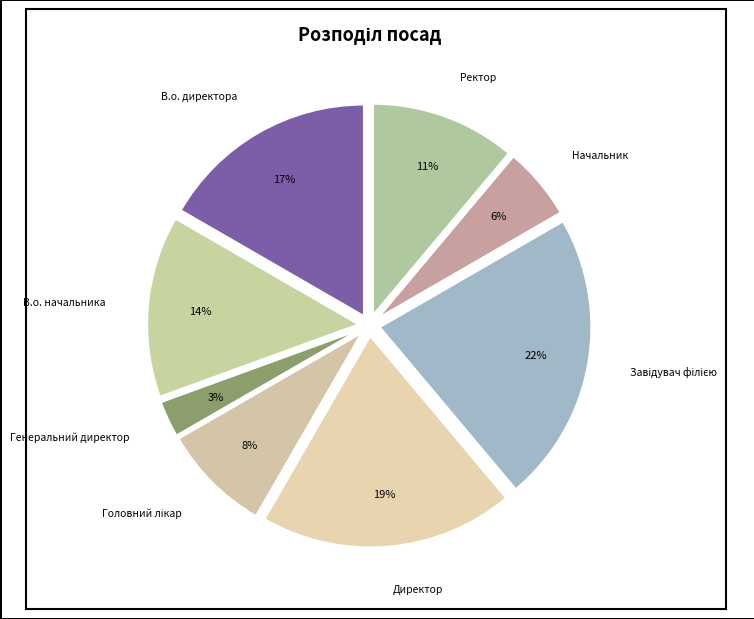

How many segments does this pie chart have?

8